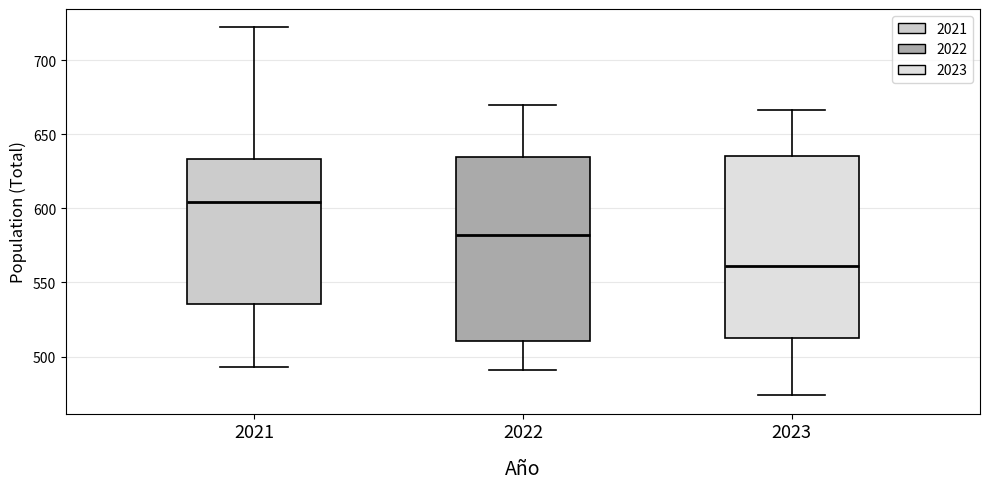

Which box has the lowest median line?

2023